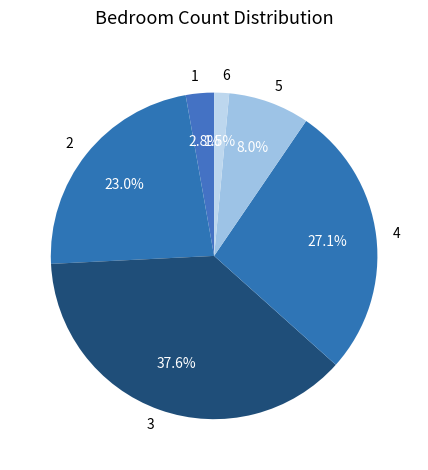

What is the largest slice in the pie chart?

3